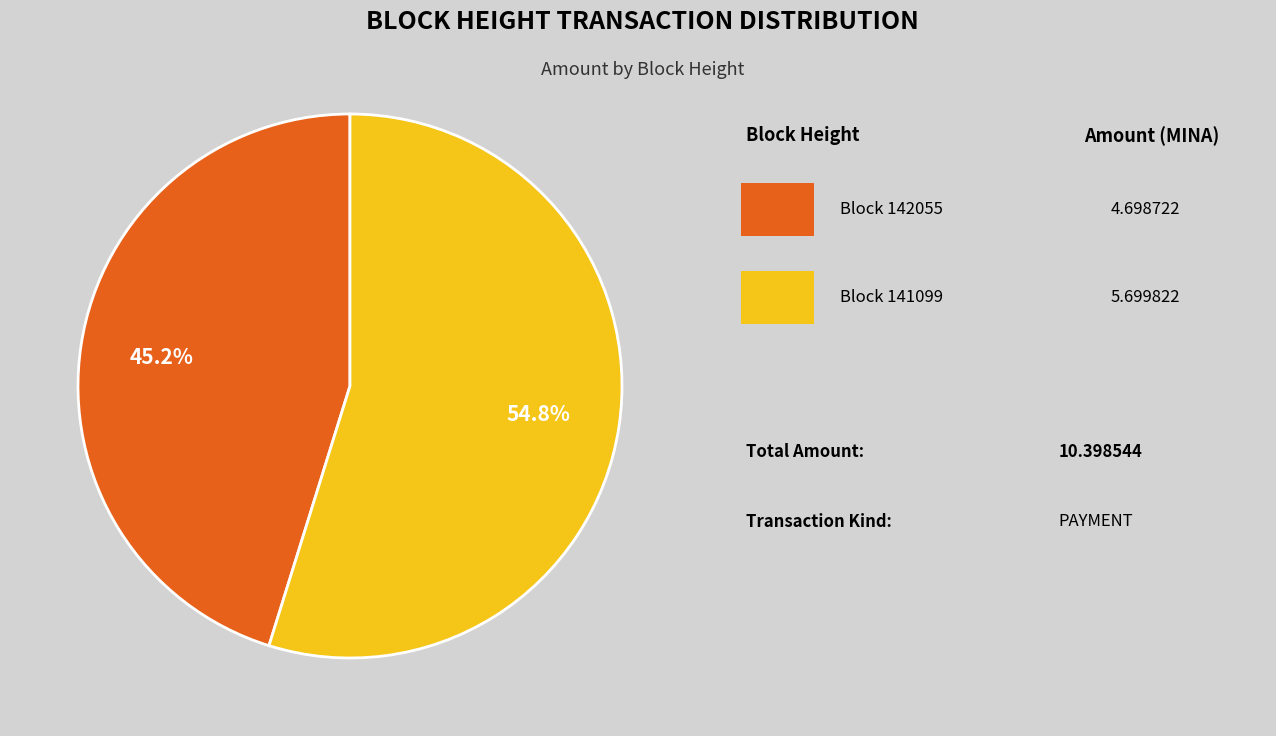

To the nearest percent, what is the difference between the largest and smallest slice percentages?

10%